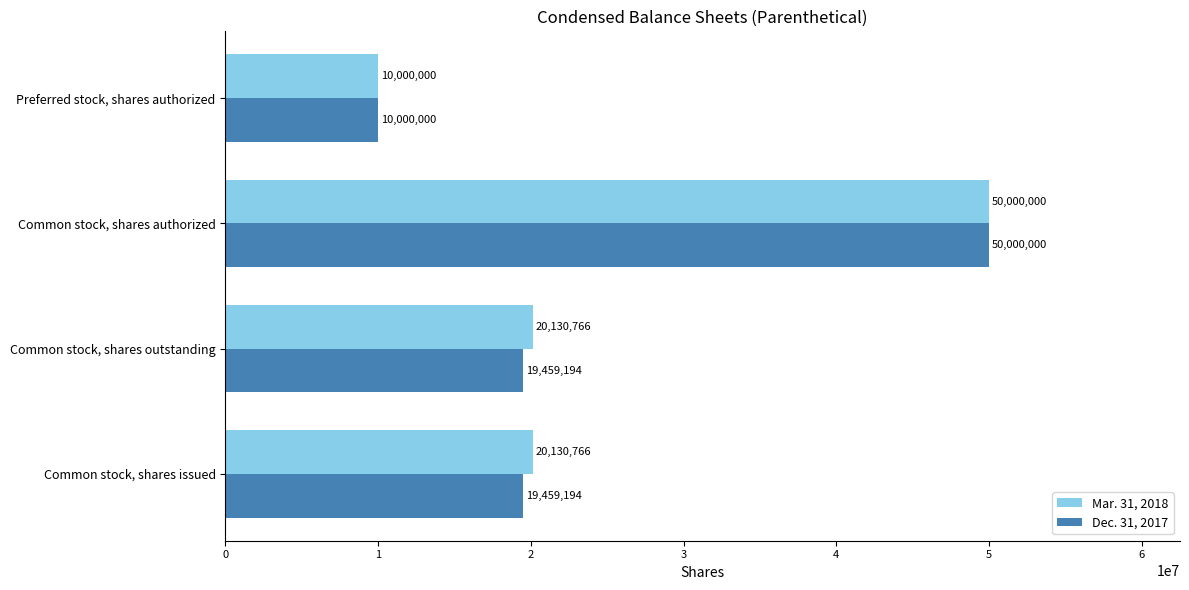

The Mar. 31, 2018 series shows 10000000 at Preferred stock, shares authorized. True or false?

True